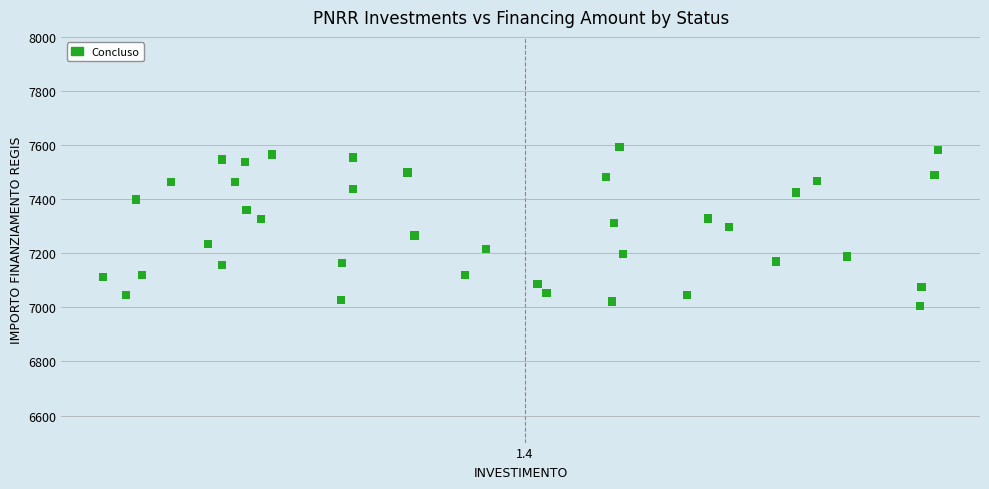

What is the range of Y values (max minus min)?

588.8